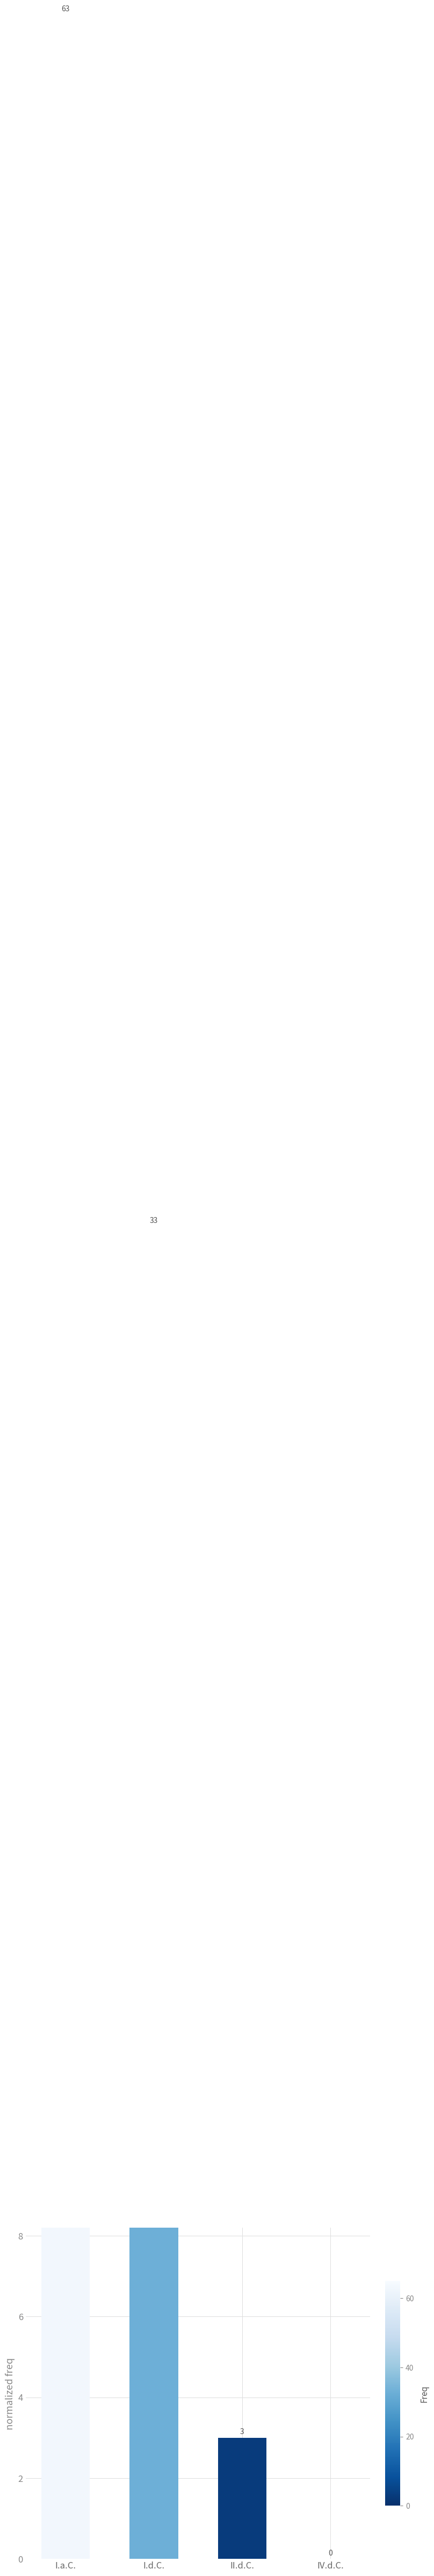

What is the sum of all values?

99